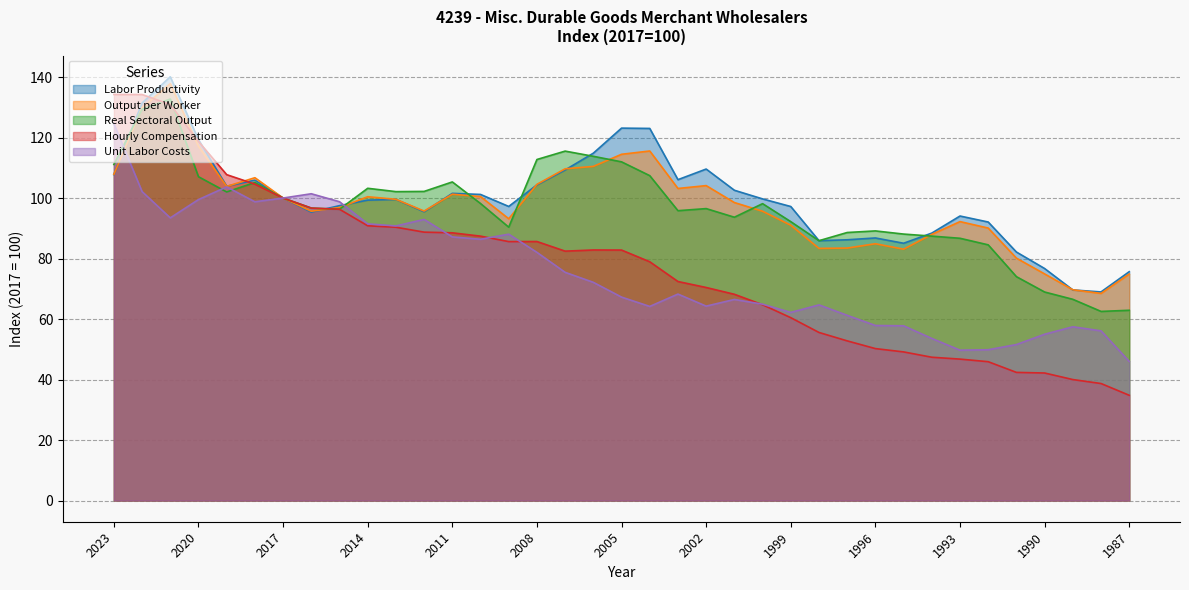

Between 2008 and 1997, which series saw the biggest shift?

Hourly Compensation